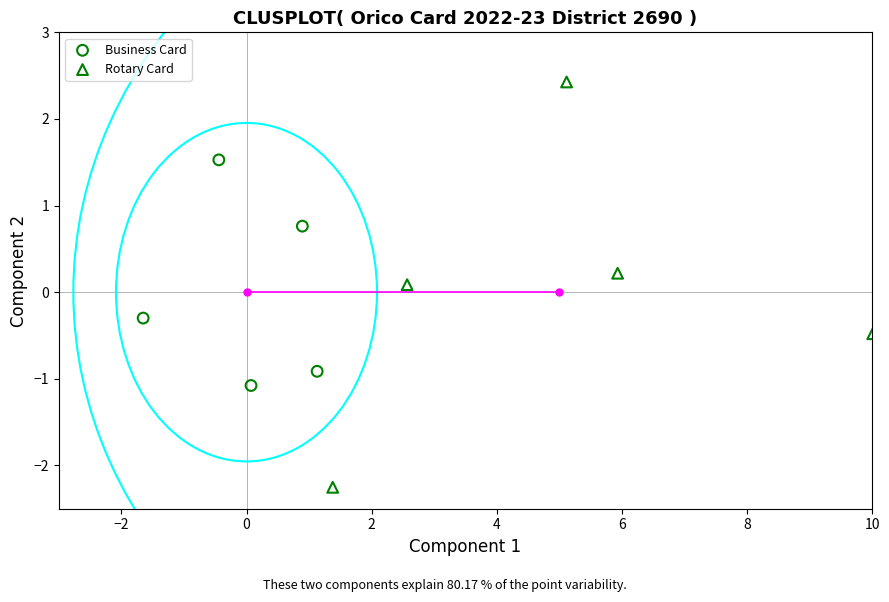

Which series has the largest Y range (max minus min)?

Rotary Card